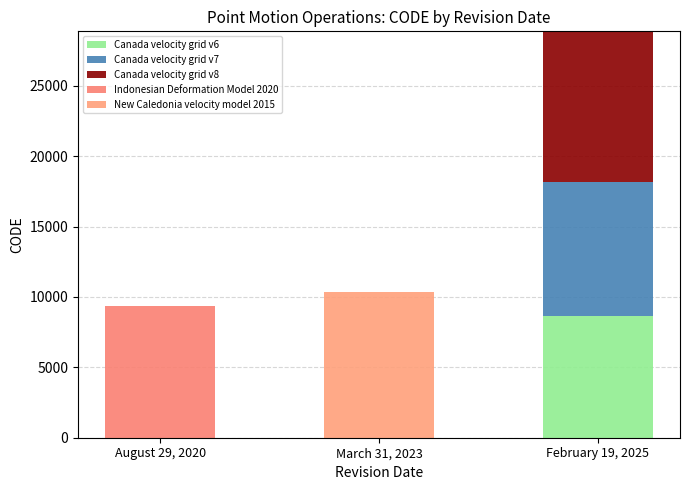

How many values in the Canada velocity grid v6 series exceed 0?

1